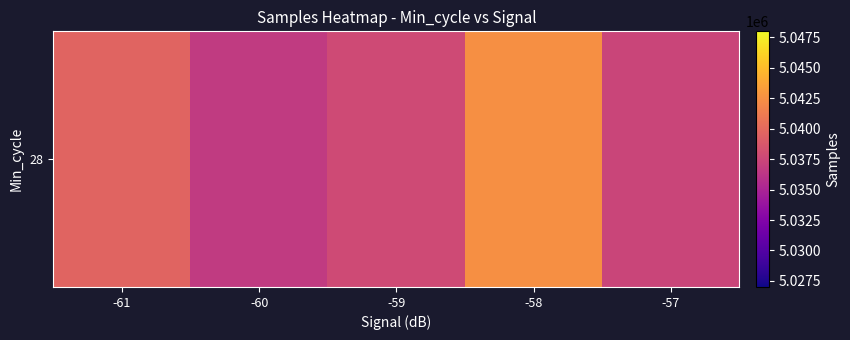

At which label does the data first exceed 5037795?

-61